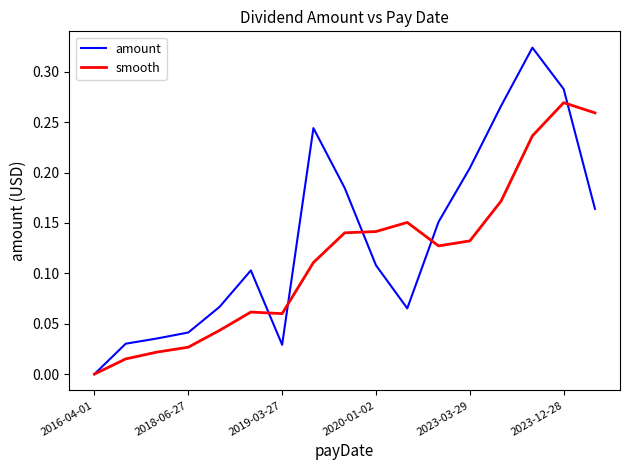

What is the sum of all smooth values?

2.0